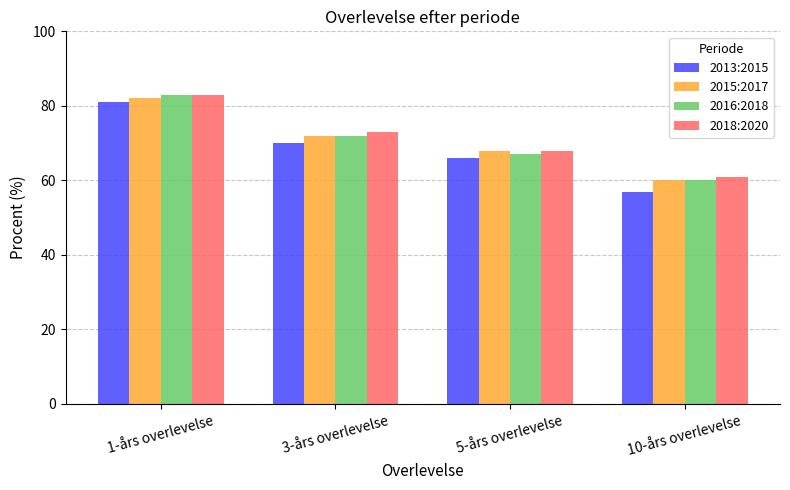

What is the label of the 2nd bar from the right?

5-års overlevelse